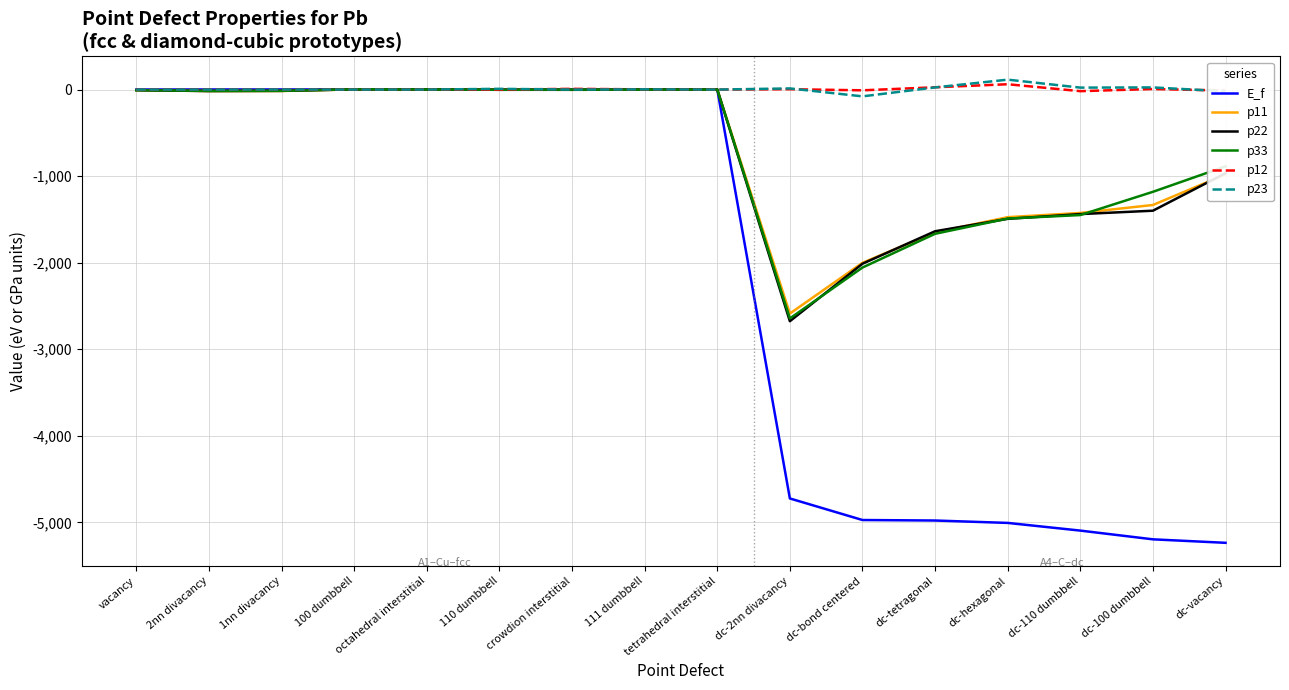

What is the difference between the maximum and second lowest values in the p12 series?

73.2